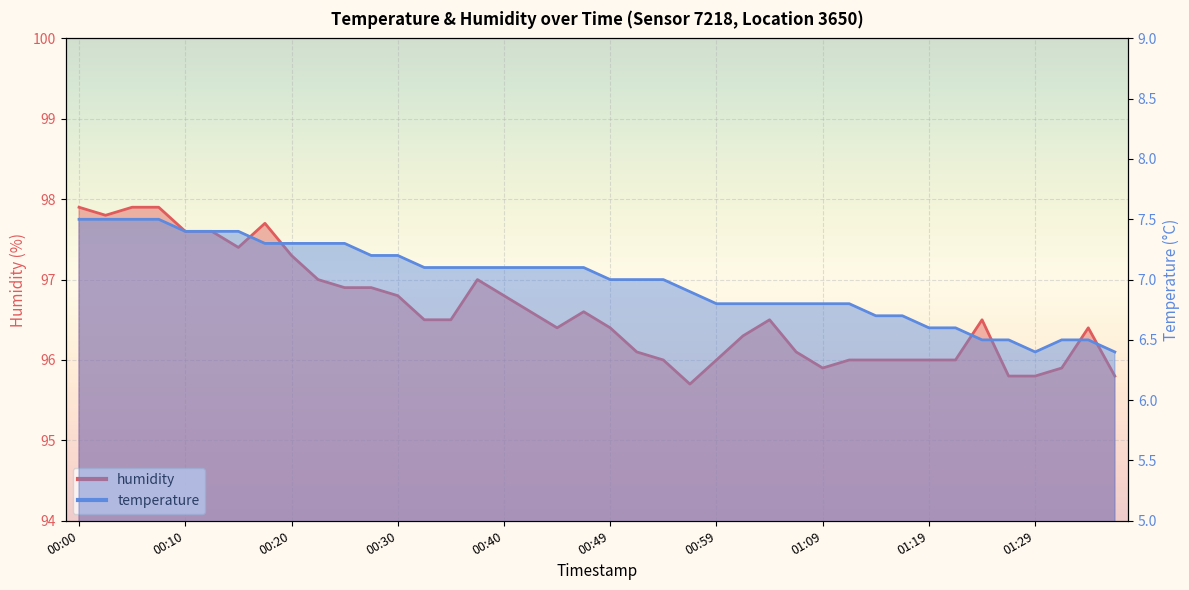

Count the number of categories in the chart.

40